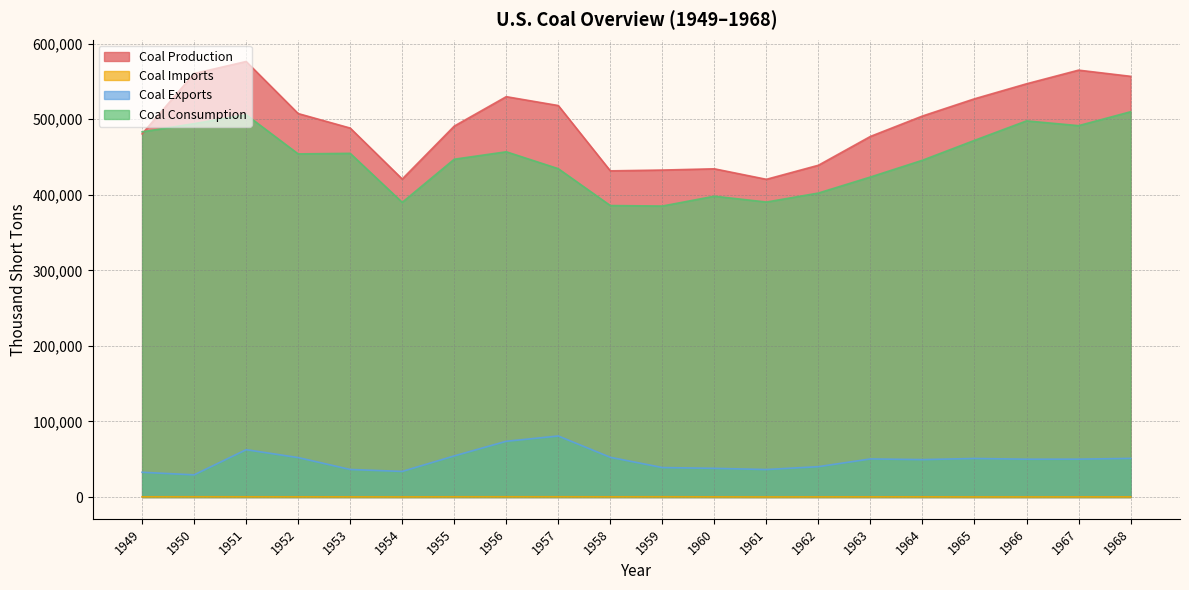

True or false: Coal Production and Coal Consumption intersect in this chart.

True